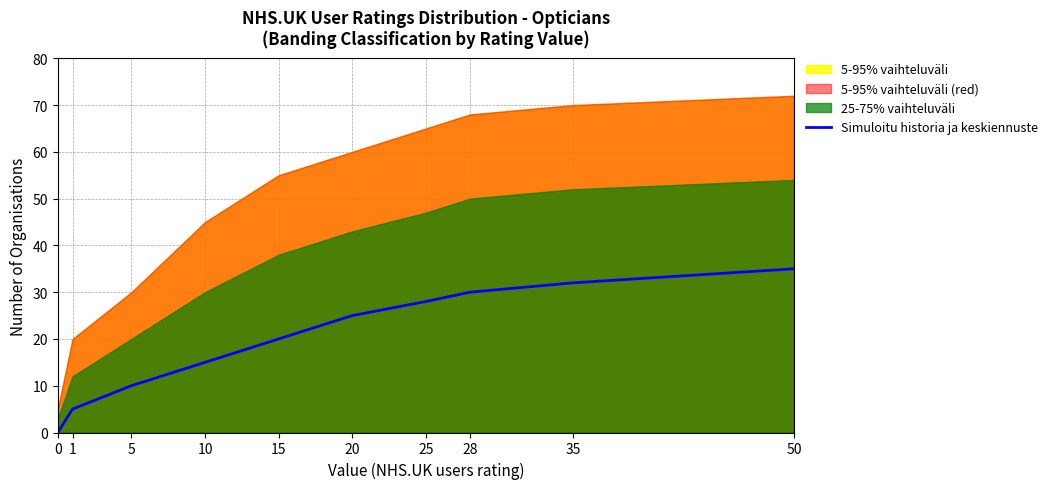

What is the change in value from 20 to 35?

+7